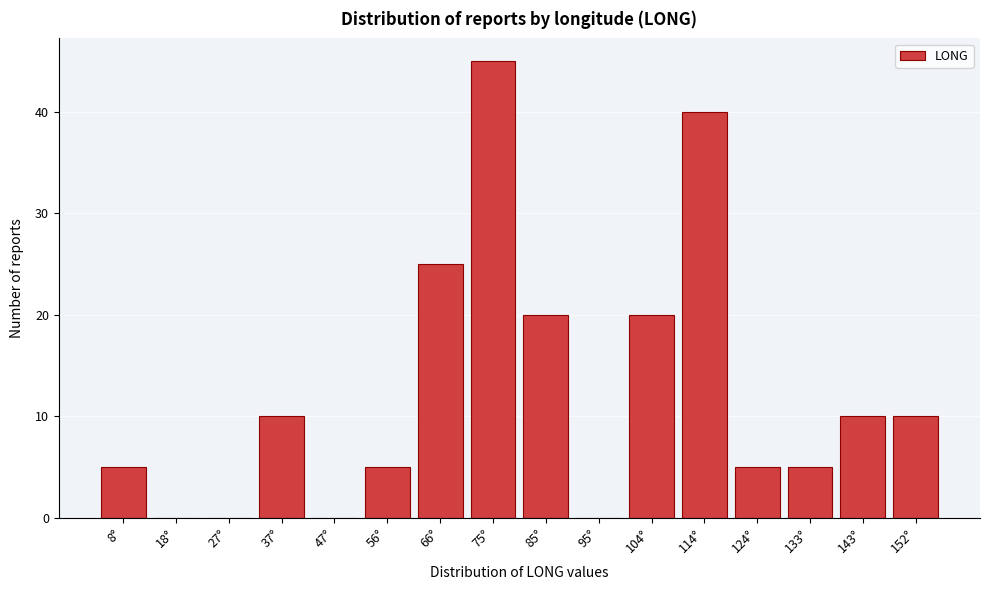

Reading left to right, what are all the values shown in this chart?

8°=5	18°=0	27°=0	37°=10	47°=0	56°=5	66°=25	75°=45	85°=20	95°=0	104°=20	114°=40	124°=5	133°=5	143°=10	152°=10